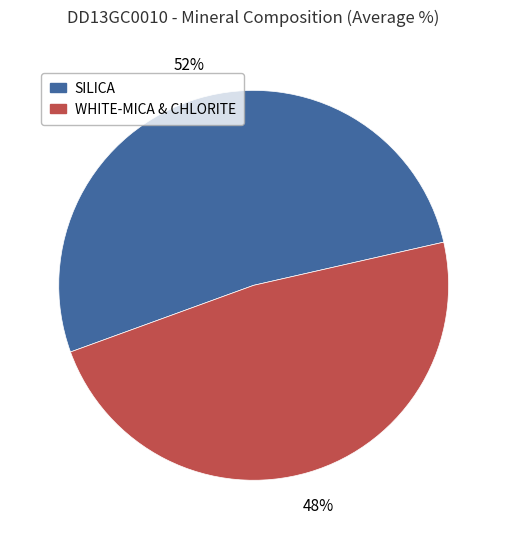

Is there any slice that represents more than half of the pie?

Yes